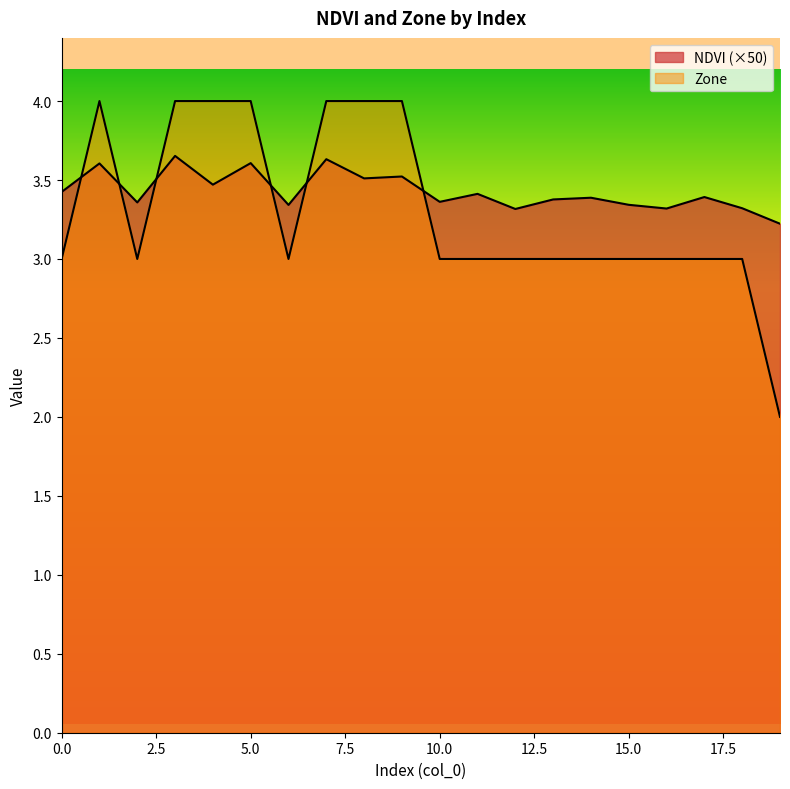

What is the sum of the NDVI values at 9 and 17?

6.9